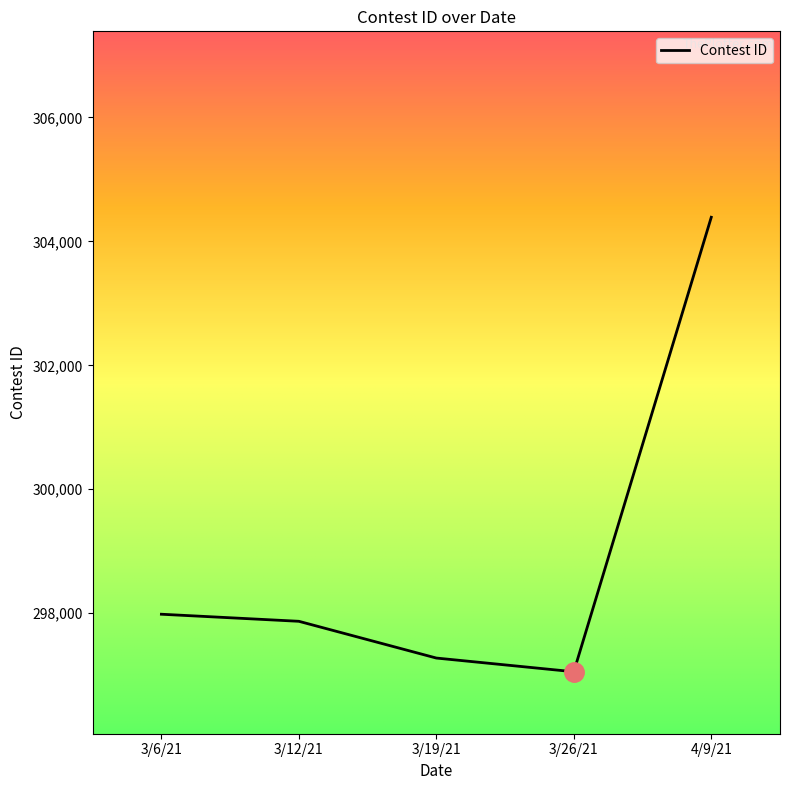

List the labels in order of value, smallest first.

3/26/21, 3/19/21, 3/12/21, 3/6/21, 4/9/21